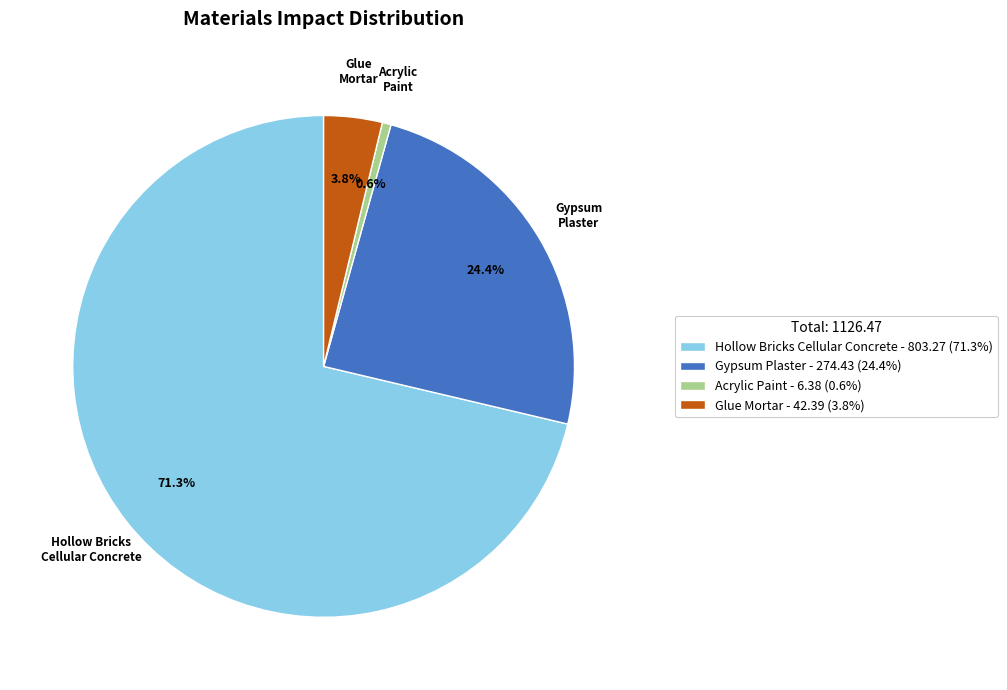

Between Acrylic Paint - 6.38 (0.6%) and Gypsum Plaster - 274.43 (24.4%), which is larger?

Gypsum Plaster - 274.43 (24.4%)